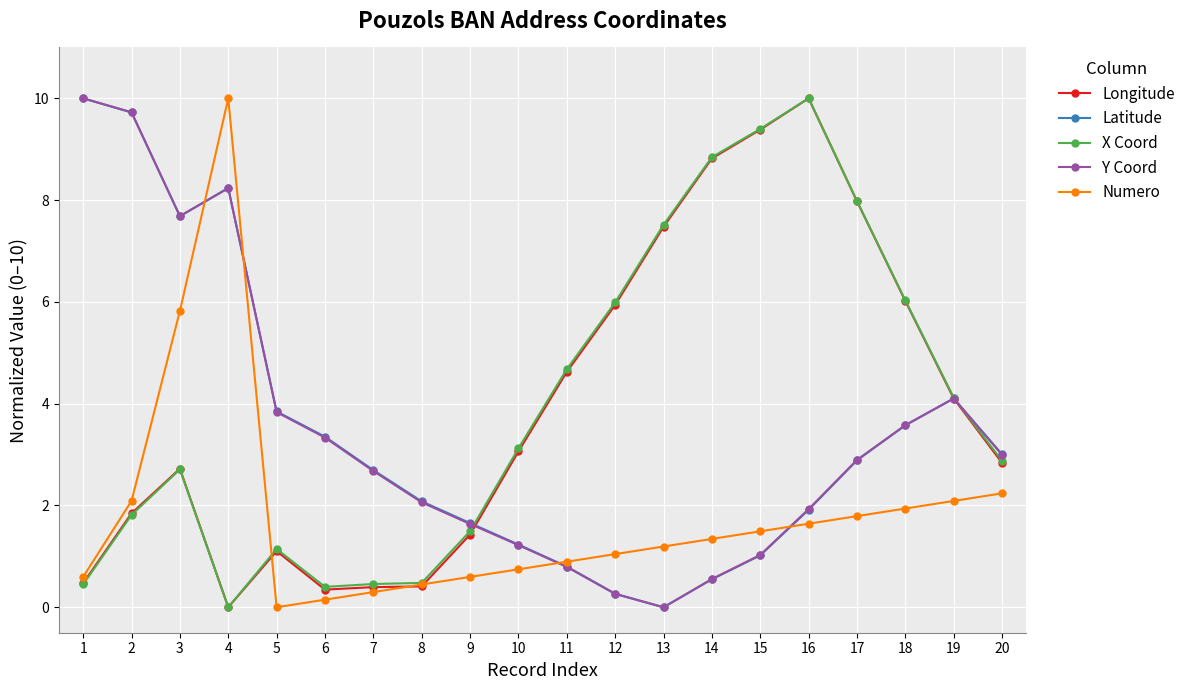

Where is the first local maximum for X Coord?

3